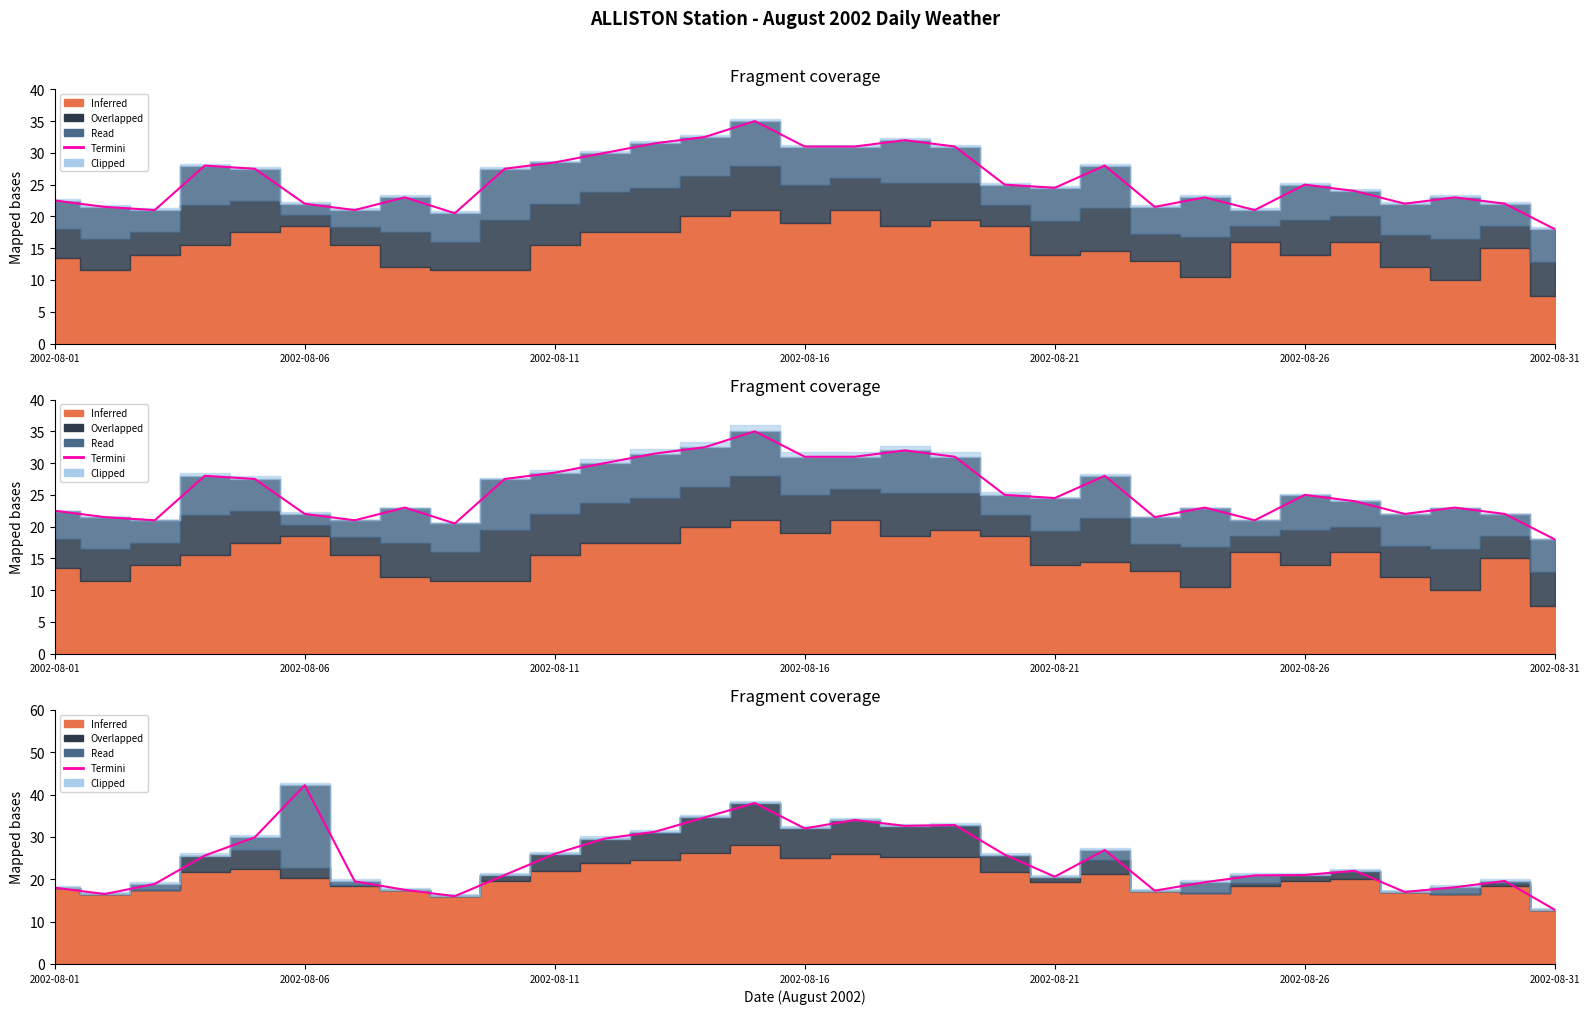

How many points are lower than both their immediate neighbors (excluding endpoints)?

7